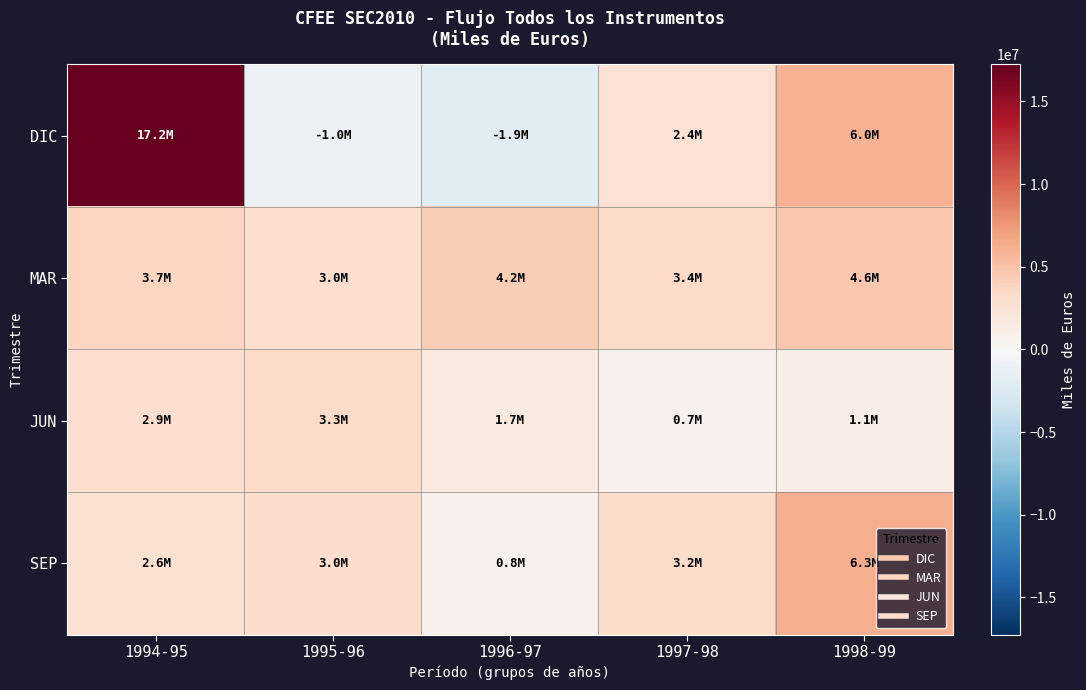

Rank the series by their average value, from highest to lowest.

DIC, MAR, SEP, JUN